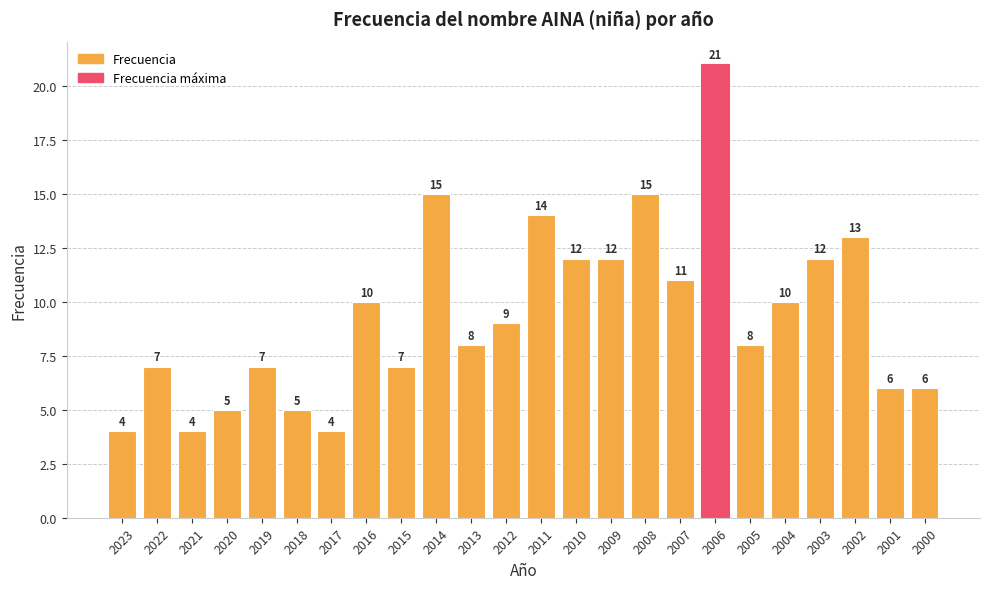

What value does the data have at 2017?

4